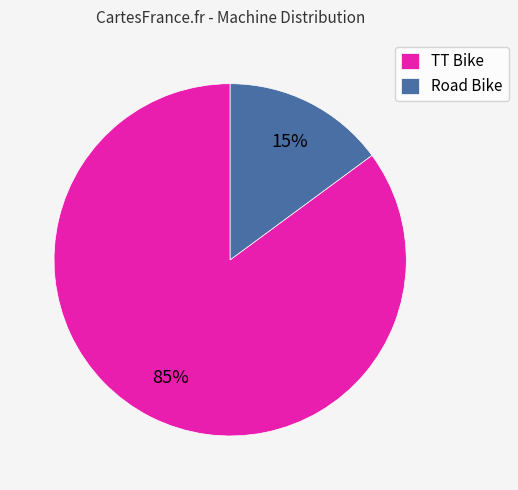

To the nearest percent, what percentage of the pie is Road Bike?

15%